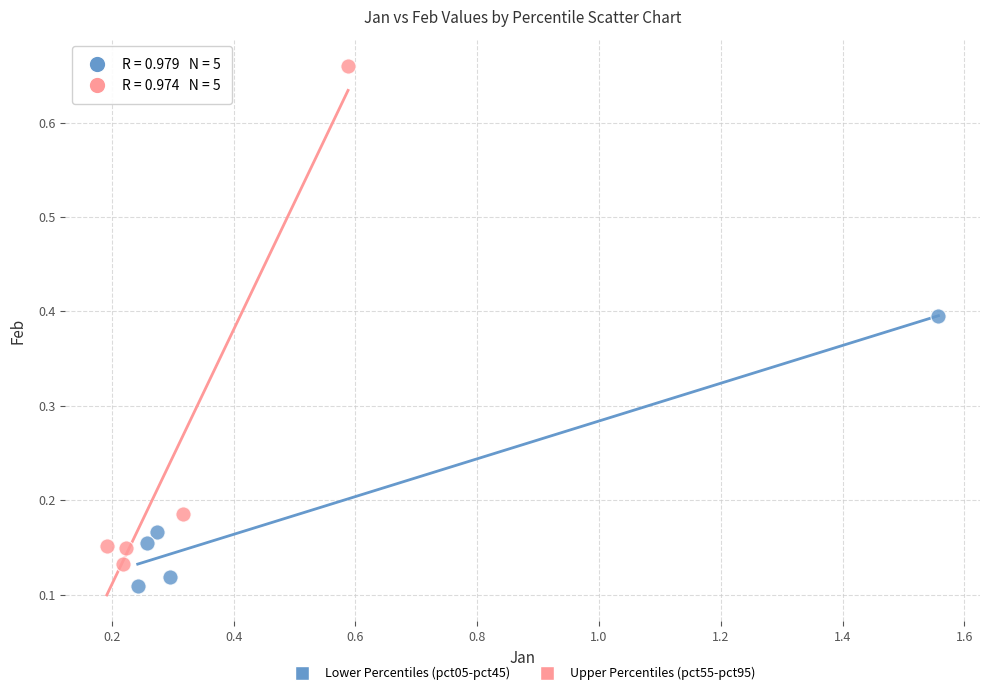

Which series contains the highest Y value?

Upper Percentiles (pct55-pct95)